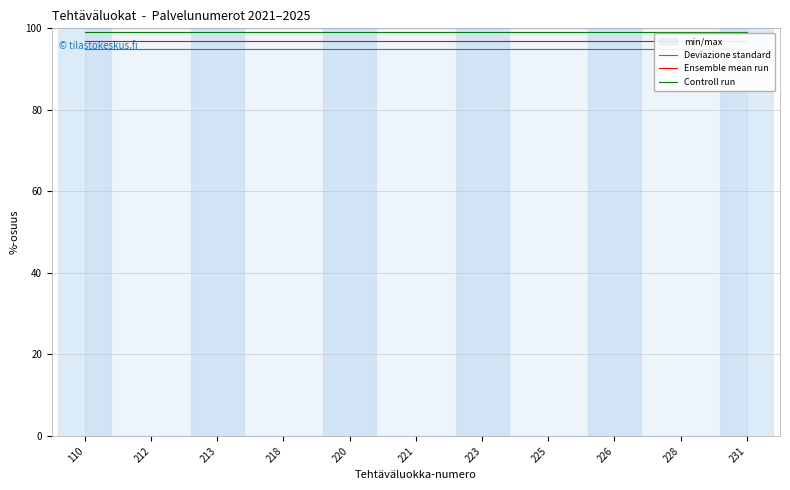

Which has a higher value, 212 or 218?

212